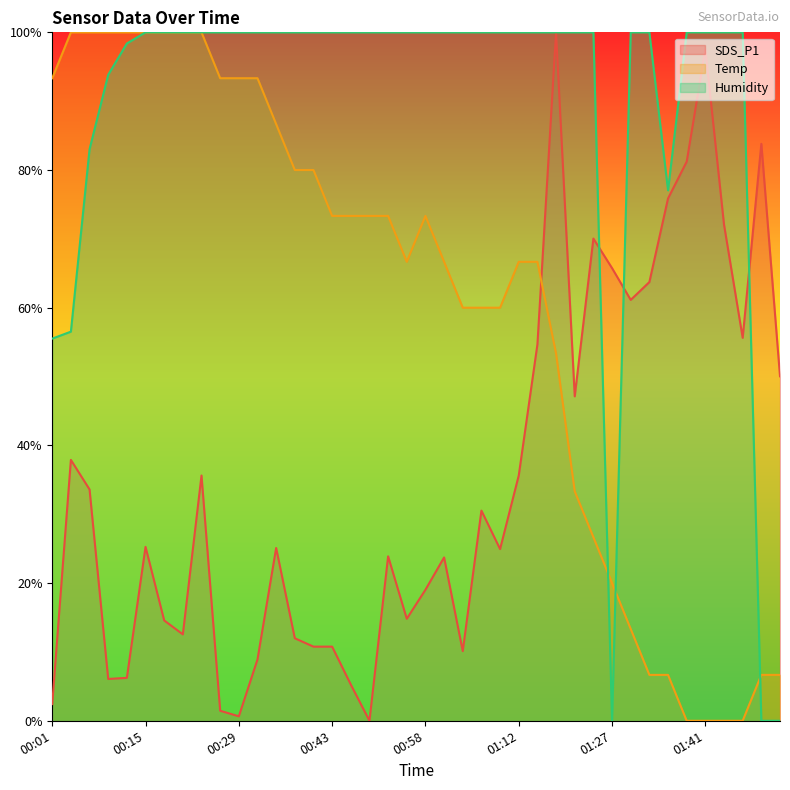

What position from the right is 00:55?

21